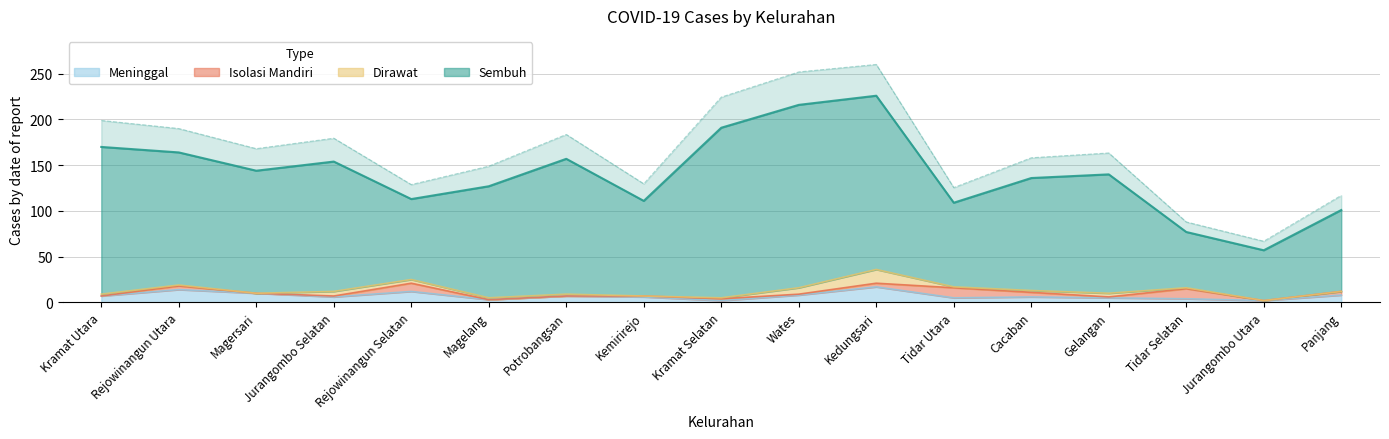

True or false: Sembuh has more than 1 interior local peaks.

True